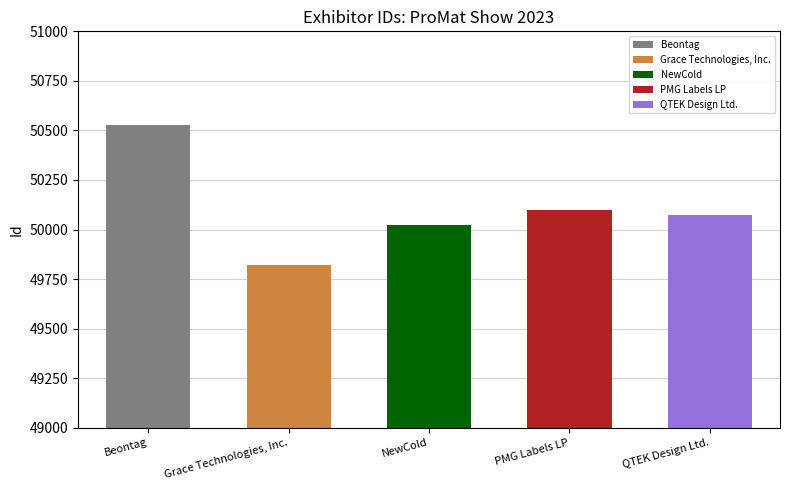

What is the sum of all values?

250547